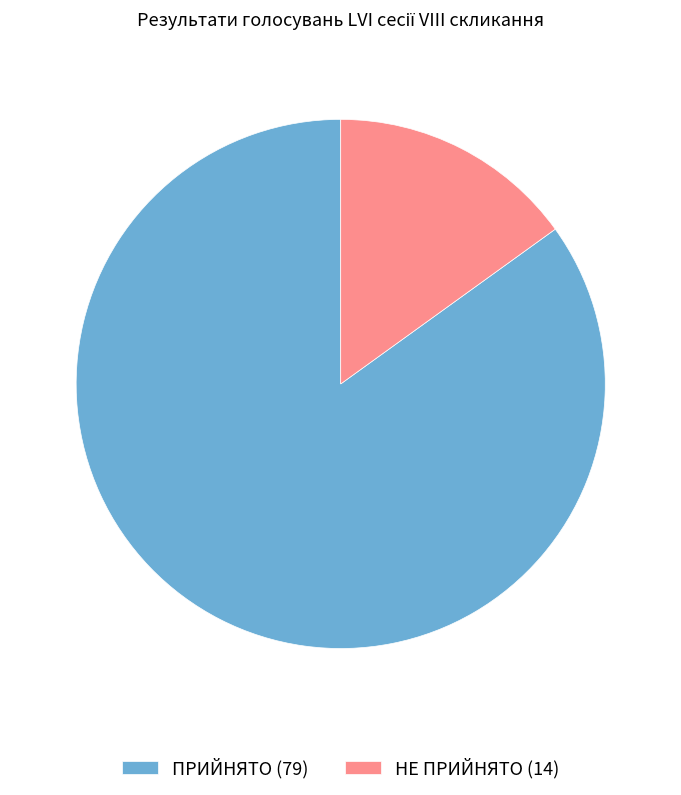

Is the sum of ПРИЙНЯТО and НЕ ПРИЙНЯТО greater than half?

Yes